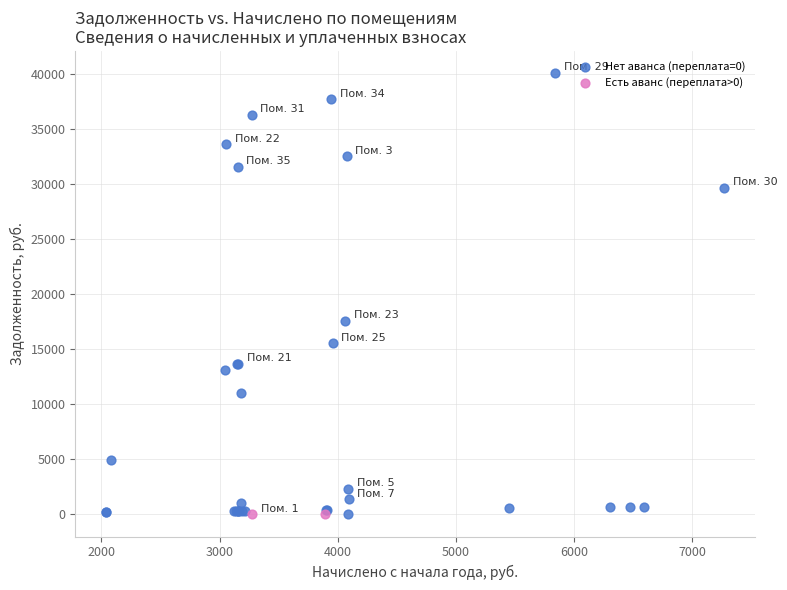

What are all the series names shown in the legend?

Нет аванса (переплата=0), Есть аванс (переплата>0)